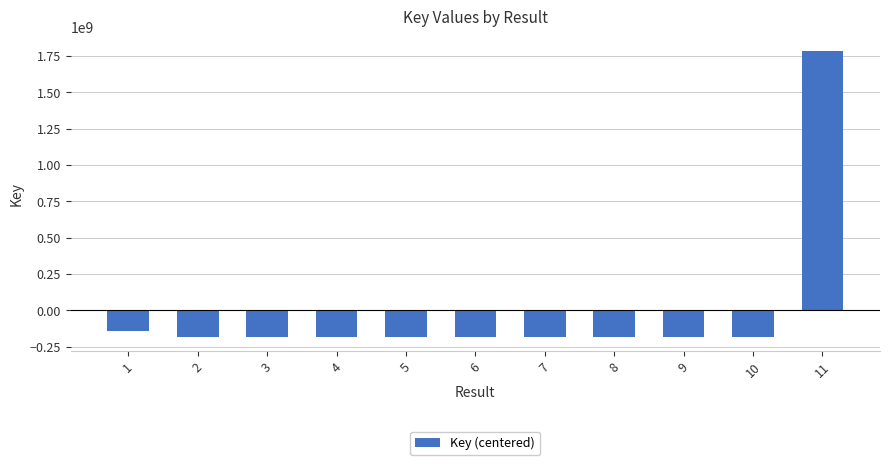

What is the minimum value shown in the chart?

-182426011.6